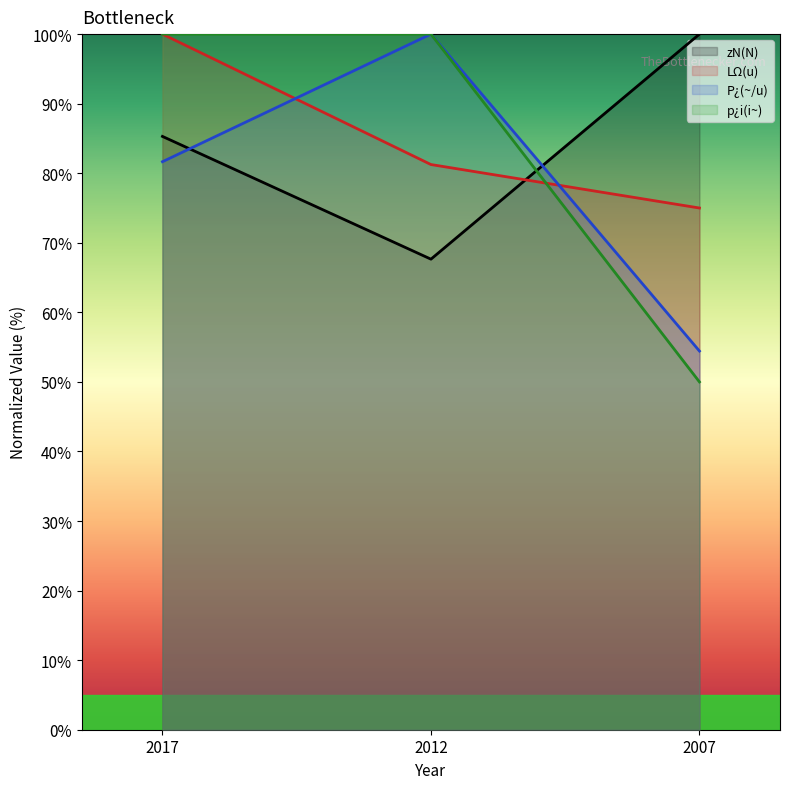

How many lines are shown in the chart?

4